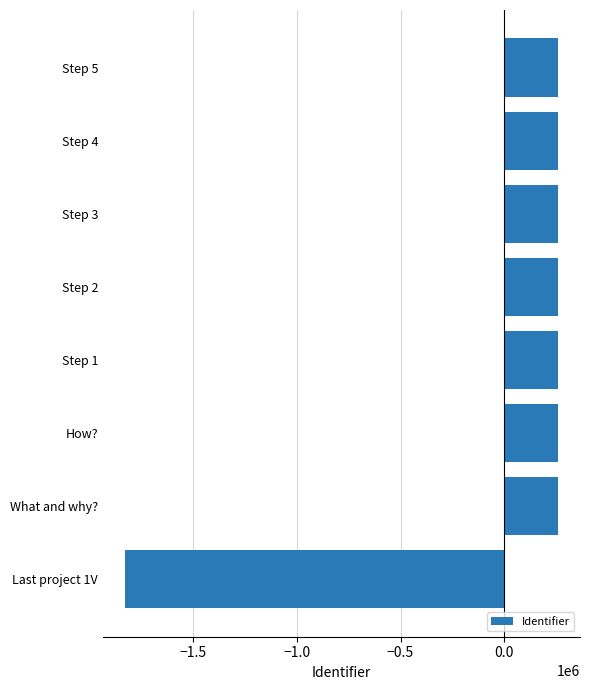

Which has a higher value, Last project 1V or What and why??

What and why?